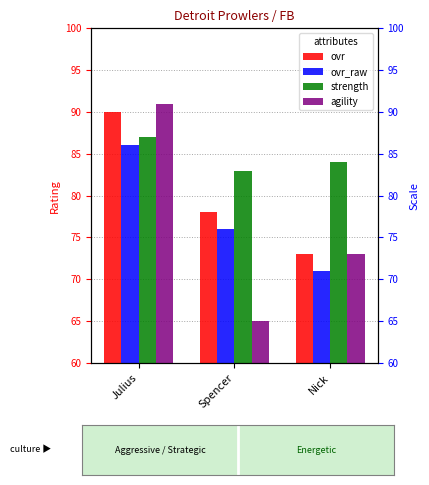

Read the ovr value at Julius, to the nearest 5.

90